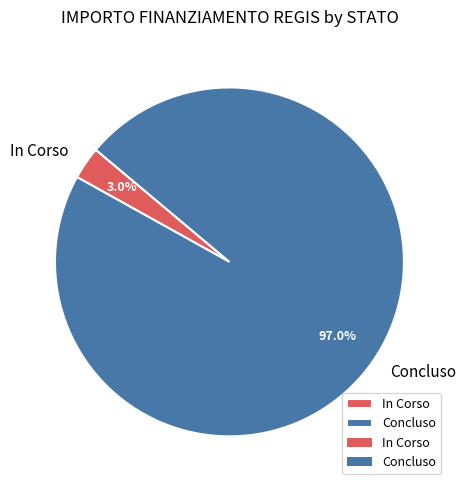

The Concluso slice represents 24% of the pie. True or false?

False